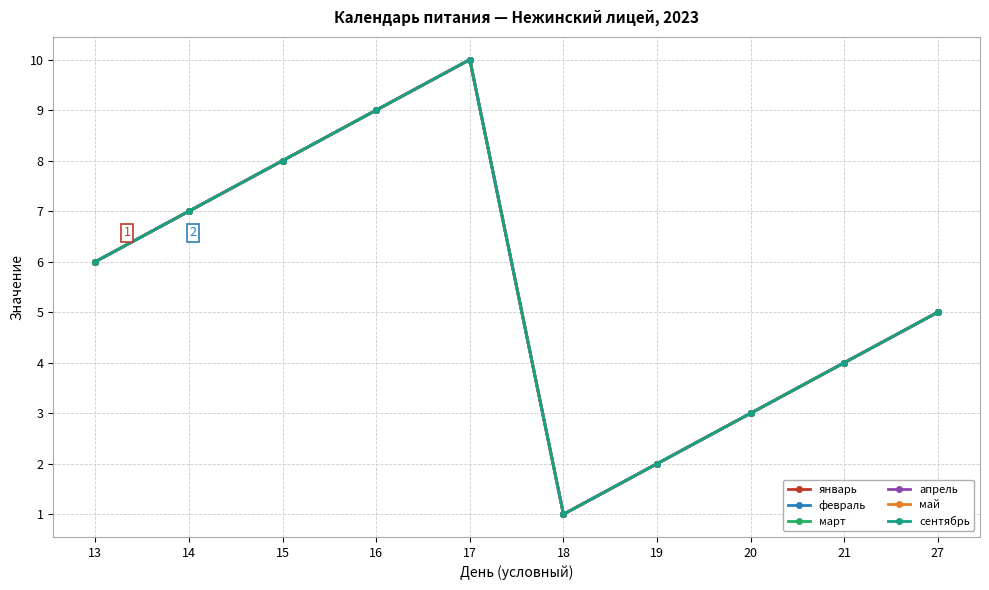

At which category is the sum across all series the highest?

17